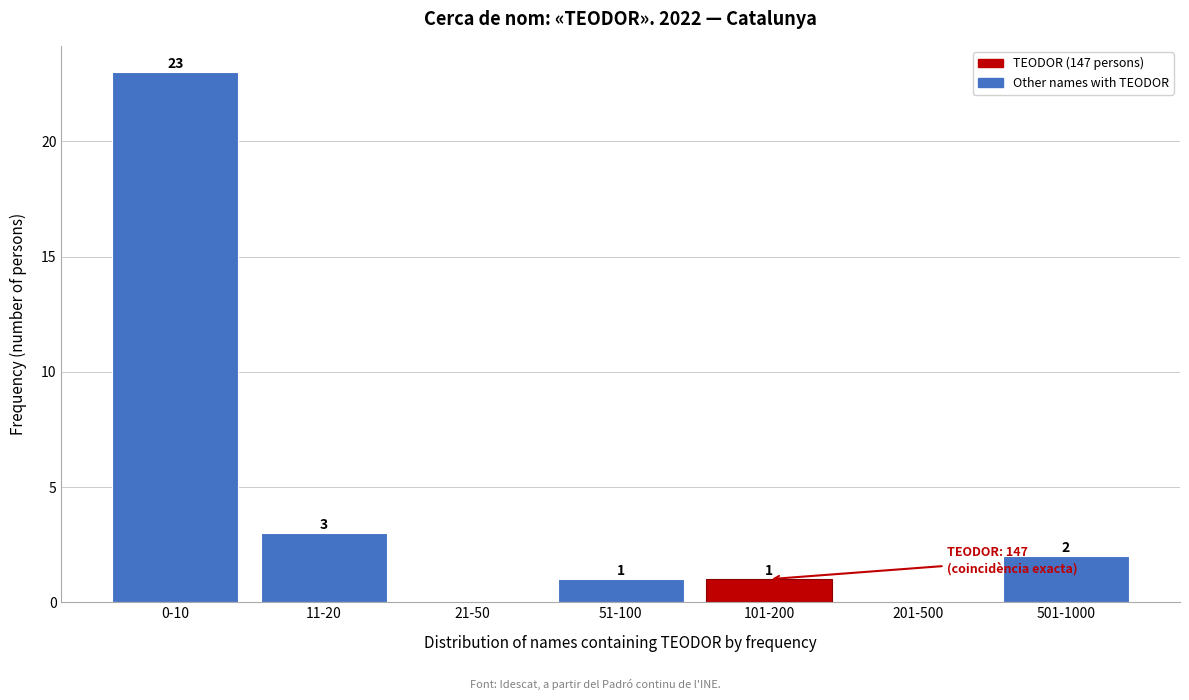

Reading left to right, list all the values displayed in this chart.

0-10=23	11-20=3	21-50=0	51-100=1	101-200=1	201-500=0	501-1000=2